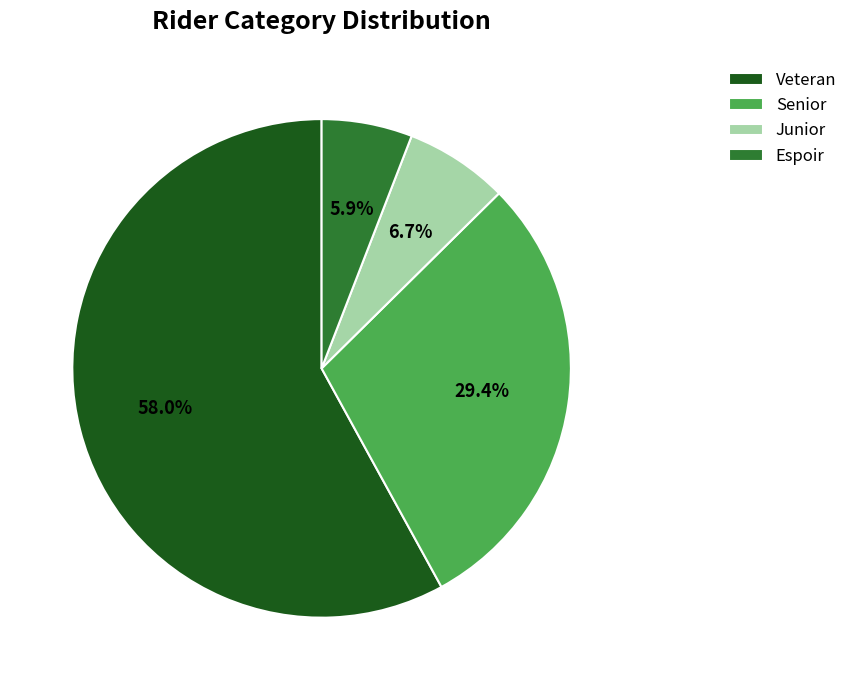

How many segments does this pie chart have?

4